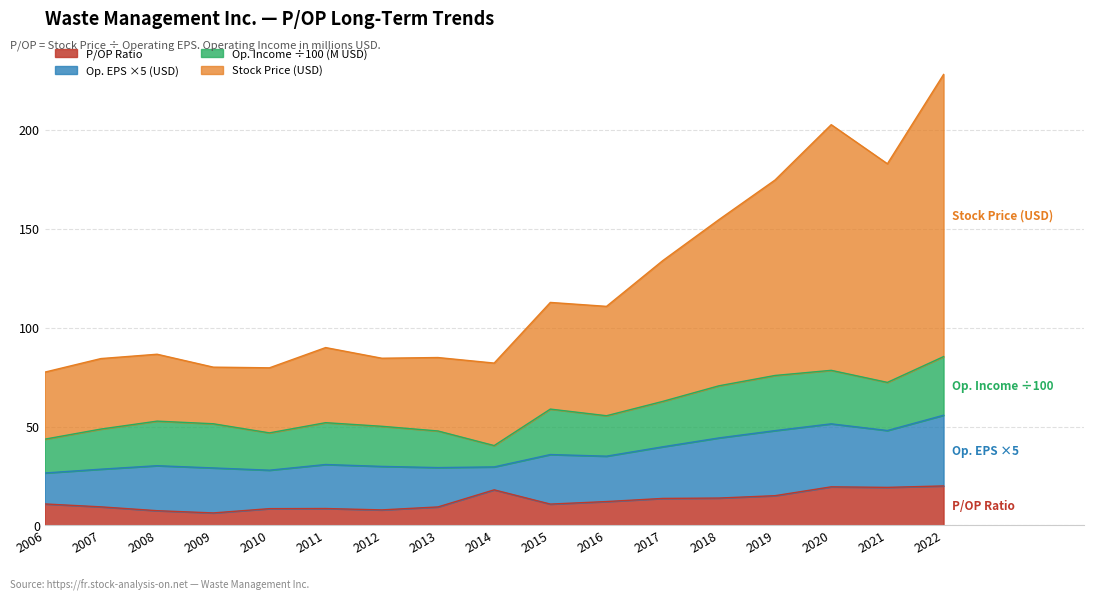

What is the minimum value for P/OP Ratio?

6.3